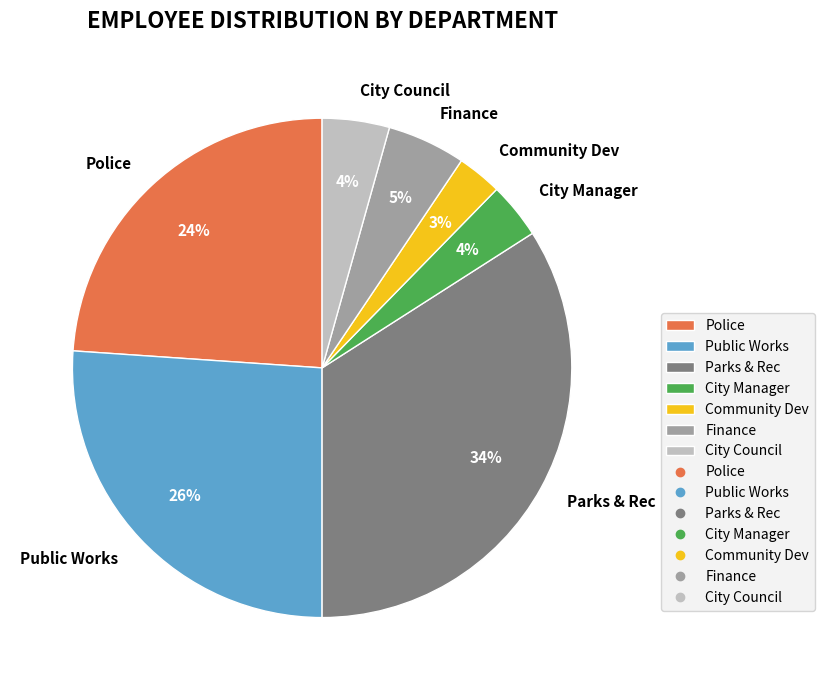

Between Community Dev and City Manager, which is larger?

City Manager